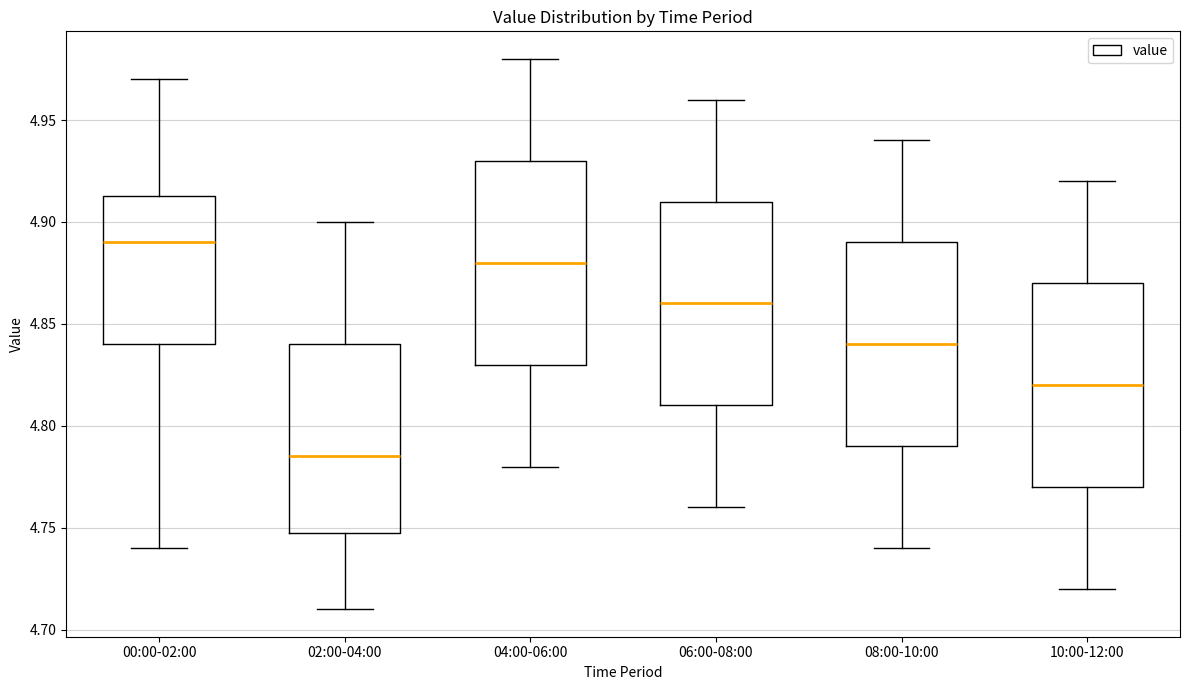

Reading left to right, read every box against the y-axis: the position of its median line, the range the box covers, and the ends of its whiskers. The values are not printed on the chart, so give them approximately, as read against the axis.

00:00-02:00: median 4.890, box 4.840 to 4.915, whiskers 4.740 to 4.970
02:00-04:00: median 4.785, box 4.750 to 4.840, whiskers 4.710 to 4.900
04:00-06:00: median 4.880, box 4.830 to 4.930, whiskers 4.780 to 4.980
06:00-08:00: median 4.860, box 4.810 to 4.910, whiskers 4.760 to 4.960
08:00-10:00: median 4.840, box 4.790 to 4.890, whiskers 4.740 to 4.940
10:00-12:00: median 4.820, box 4.770 to 4.870, whiskers 4.720 to 4.920